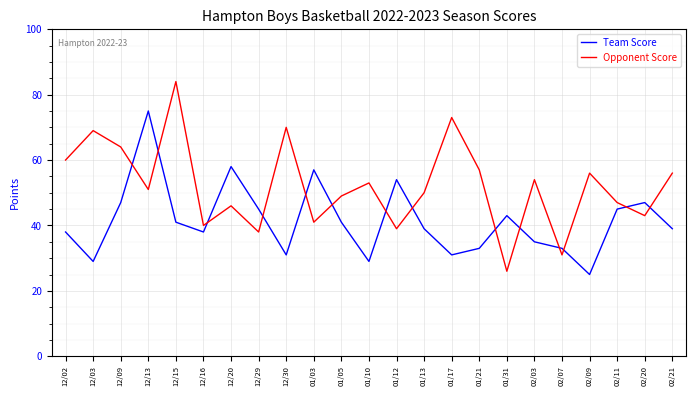

True or false: Opponent Score and Team Score intersect in this chart.

True